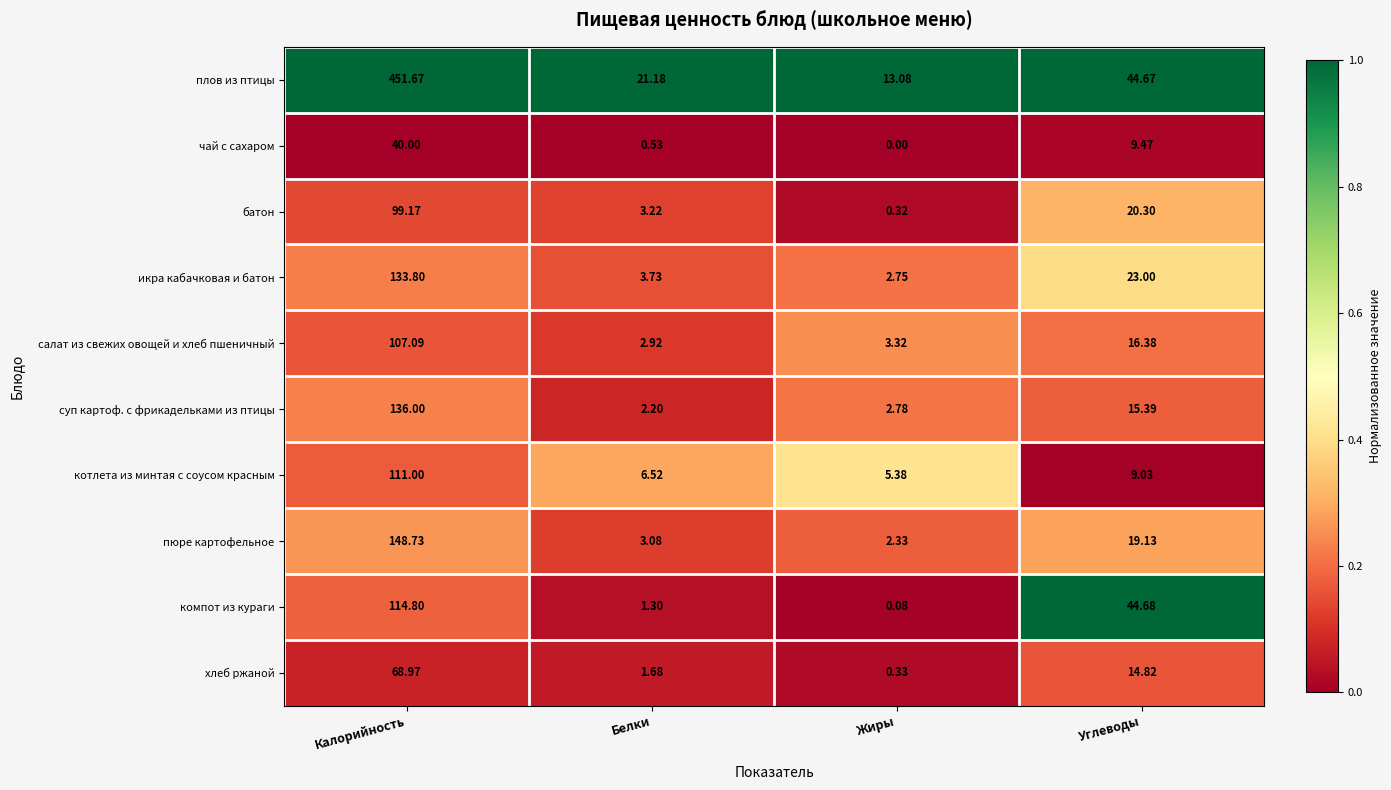

Which label corresponds to the largest value in the chart?

Калорийность